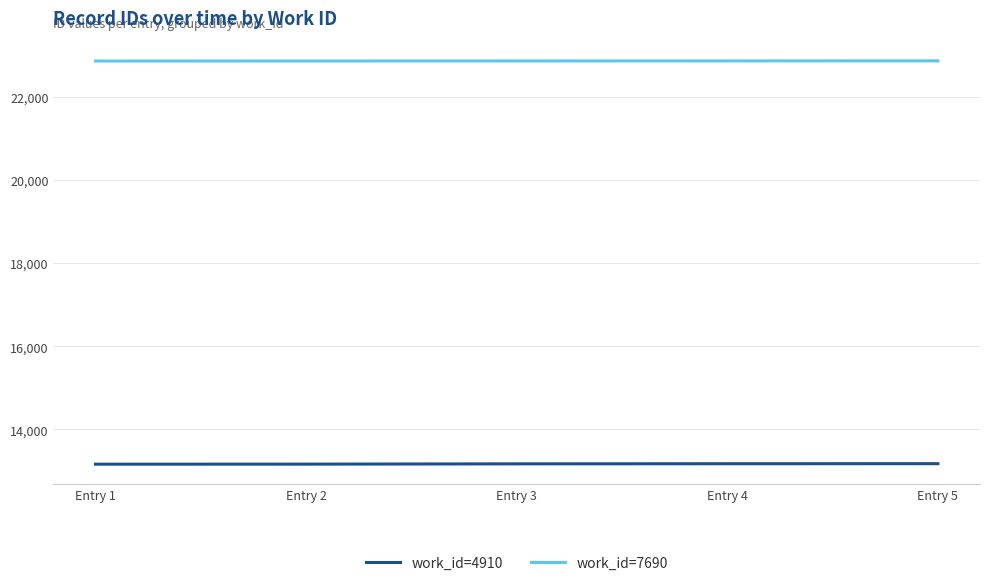

What is the highest value of the work_id=7690 series?

22858